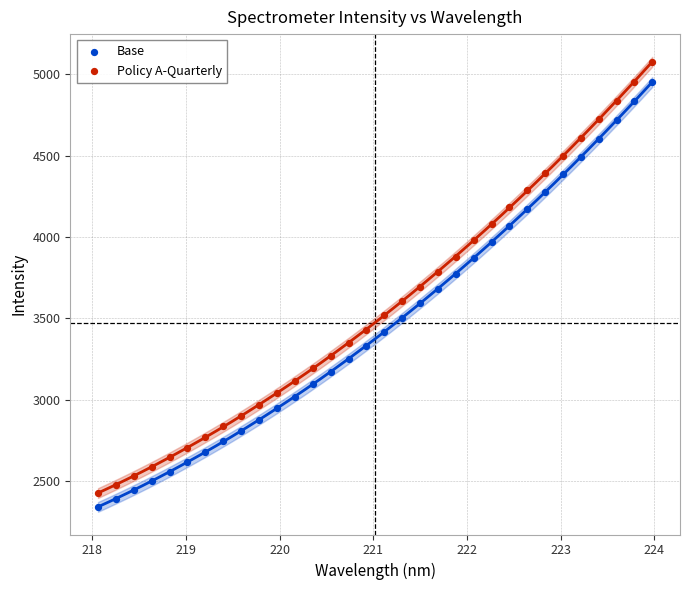

What are all the series names shown in the legend?

Base, Policy A-Quarterly